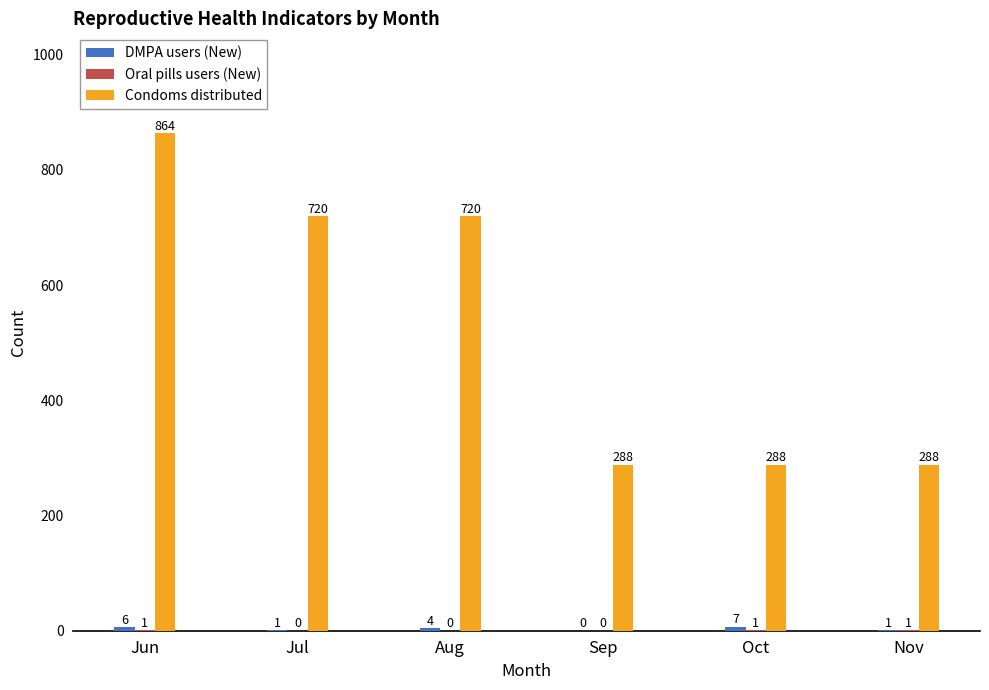

How many groups of bars are there?

6